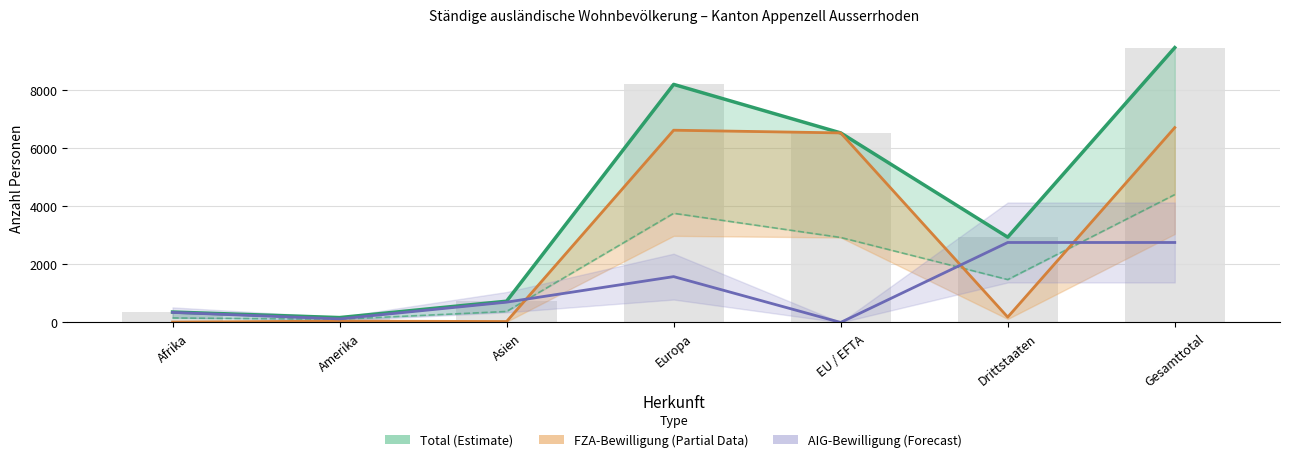

Does the chart contain any negative values?

No